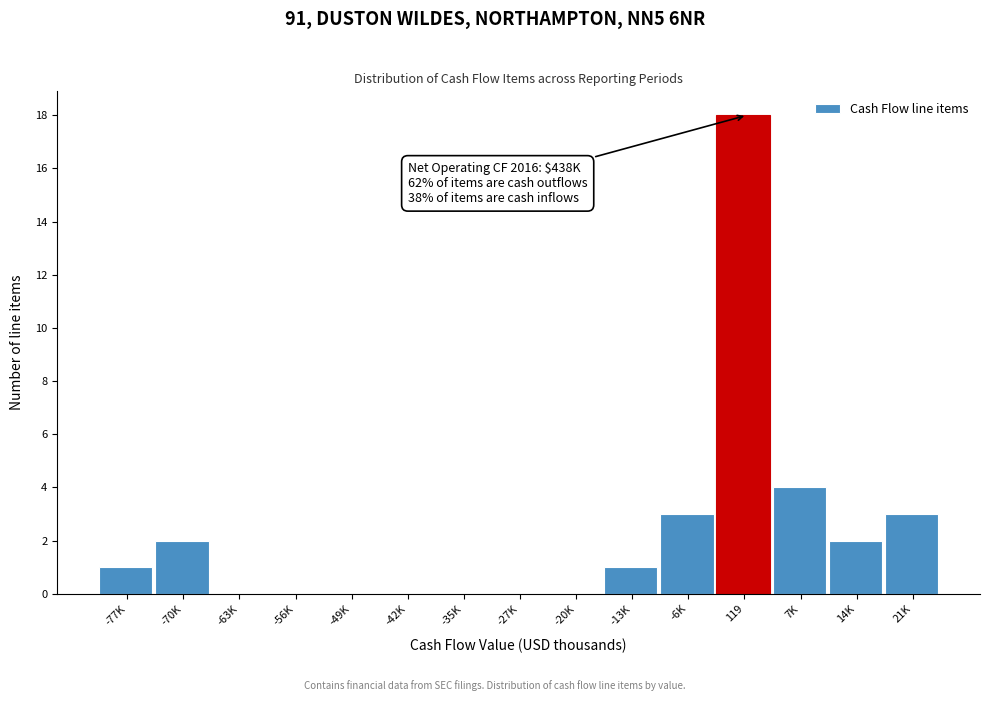

Reading left to right, extract all data points from this chart.

-77K=1	-70K=2	-63K=0	-56K=0	-49K=0	-42K=0	-35K=0	-27K=0	-20K=0	-13K=1	-6K=3	119=18	7K=4	14K=2	21K=3